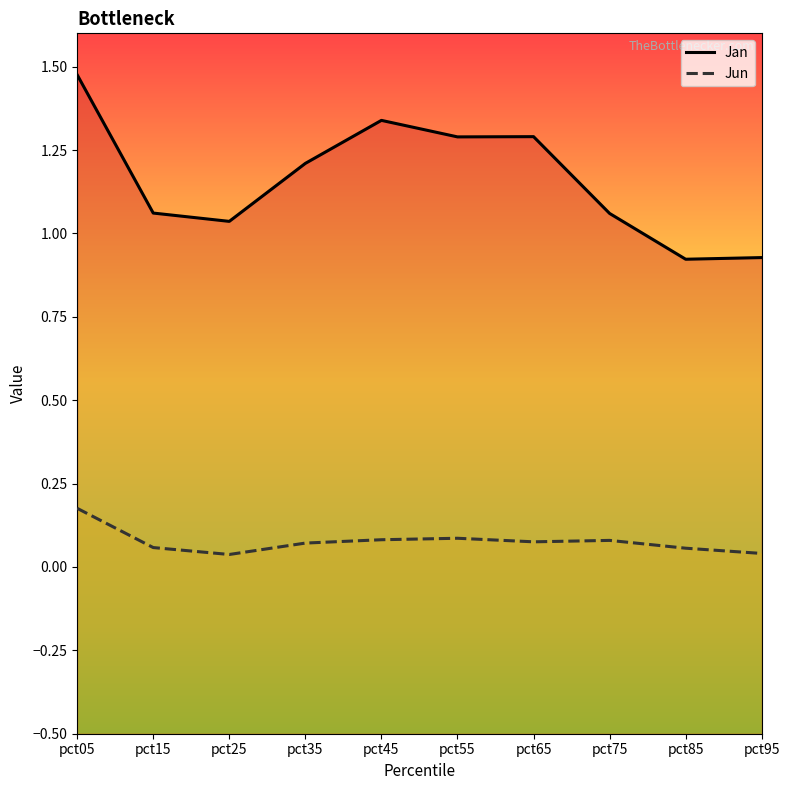

True or false: Jun and Jan intersect in this chart.

False